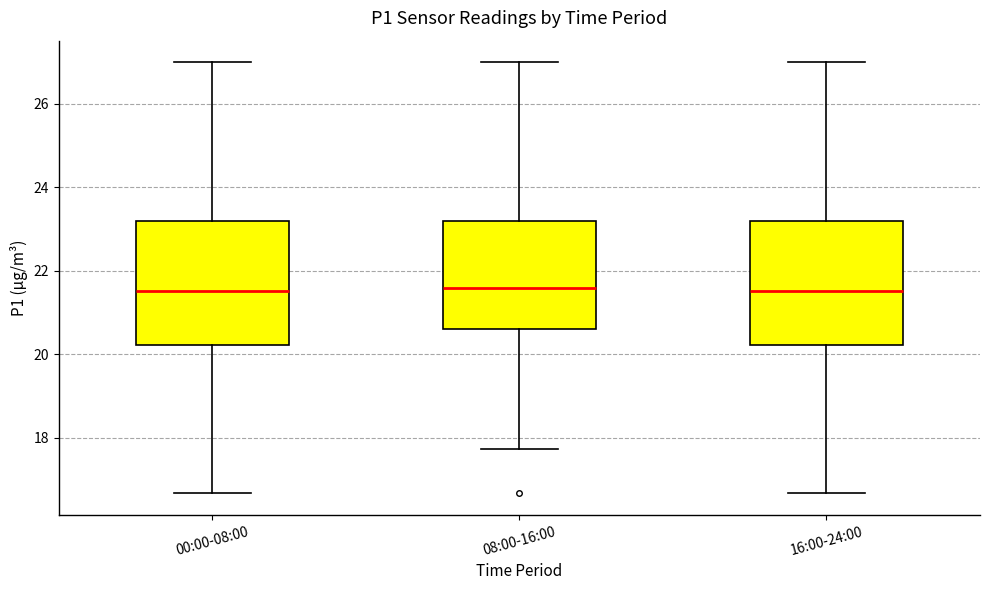

Reading left to right, transcribe this box plot: for each box, give where its median line is, the range the box spans, and where its two whiskers end, as read against the y-axis. The values are not printed on the chart, so give them approximately, as read against the axis.

00:00-08:00: median 21.6, box 20.2 to 23.2, whiskers 16.6 to 27.0
08:00-16:00: median 21.6, box 20.6 to 23.2, whiskers 17.8 to 27.0
16:00-24:00: median 21.6, box 20.2 to 23.2, whiskers 16.6 to 27.0